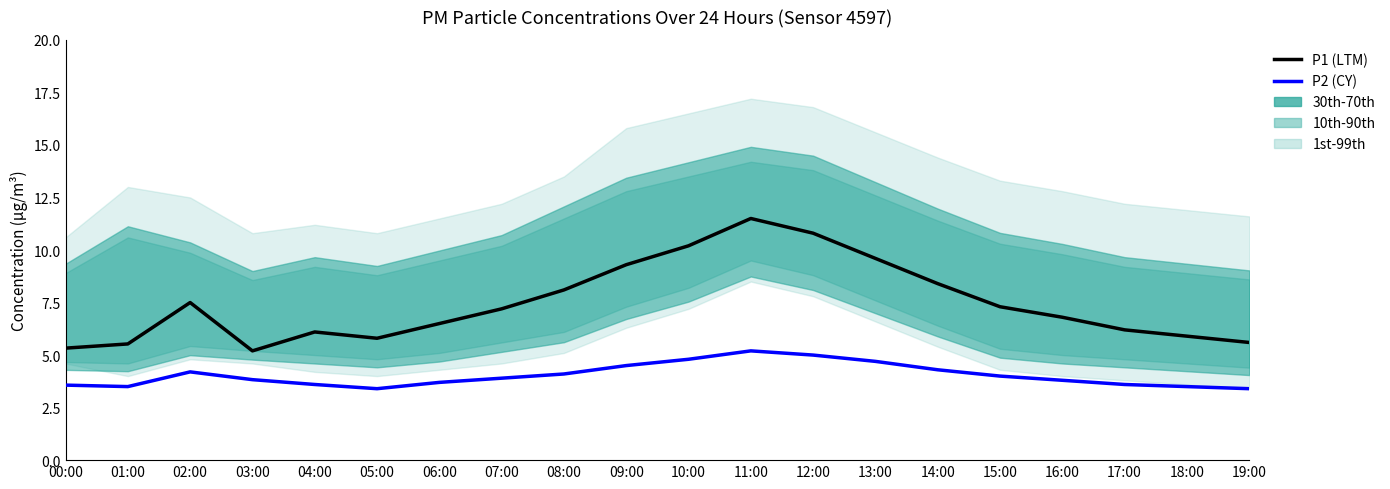

Is it true that P2 (CY) equals 4.0 at 15:00?

True